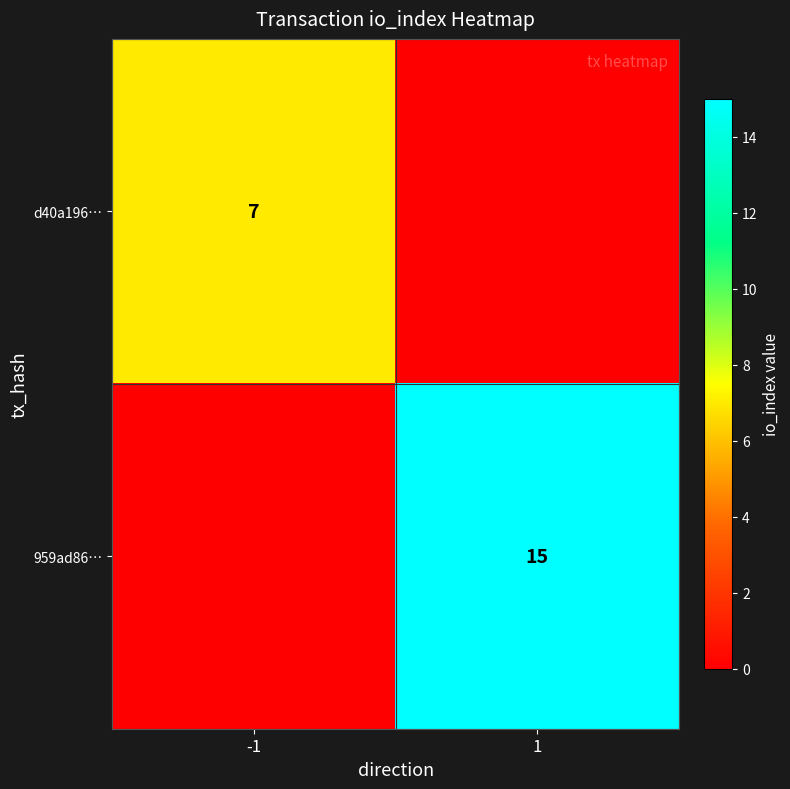

The 959ad86… series shows 15 at 1. True or false?

True